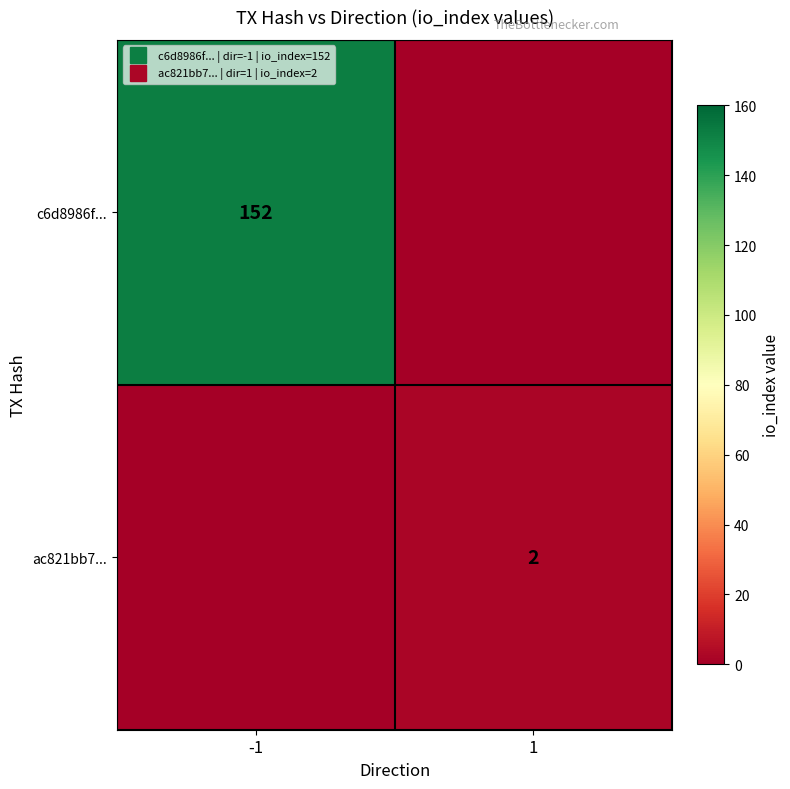

Which has a higher value, -1 or 1?

-1